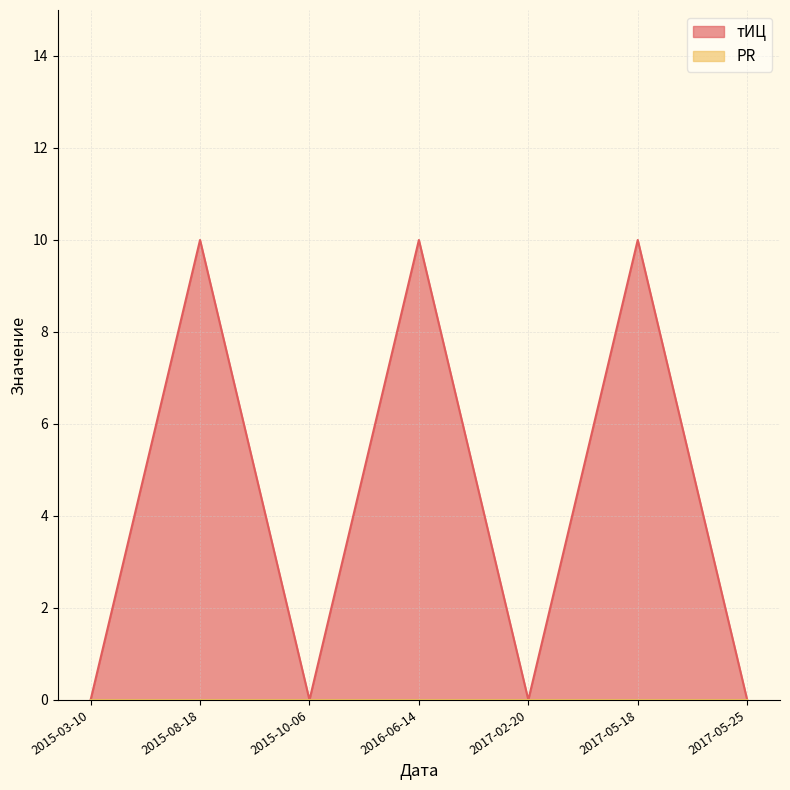

Which category has the lowest value across all series?

2015-03-10